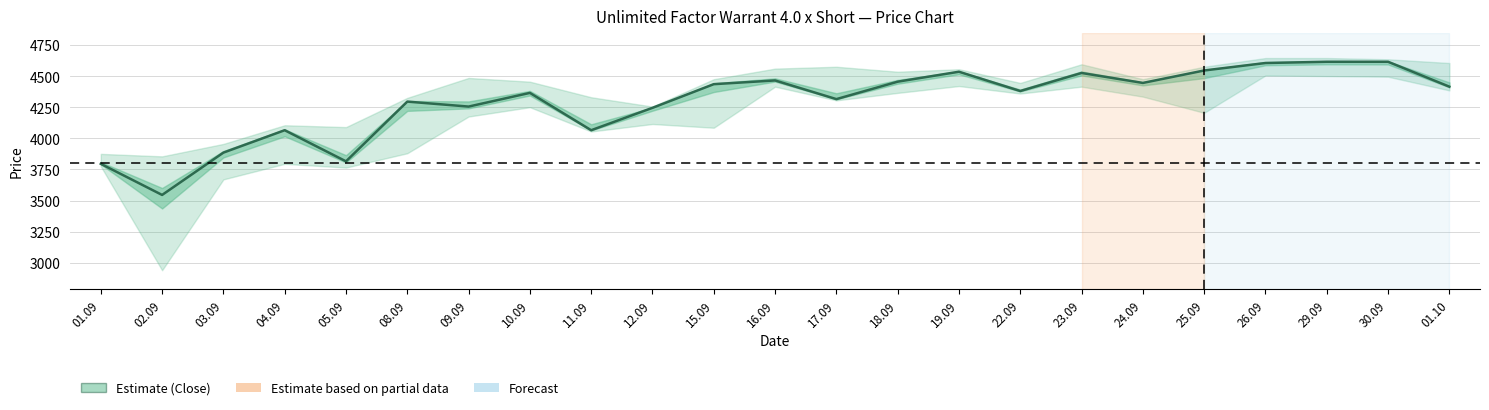

Reading right to left, transcribe all the data shown in this chart.

4415	4615	4615	4605	4545	4445	4525	4380	4535	4455	4315	4465	4435	4245	4065	4365	4255	4295	3815	4065	3885	3545	3795